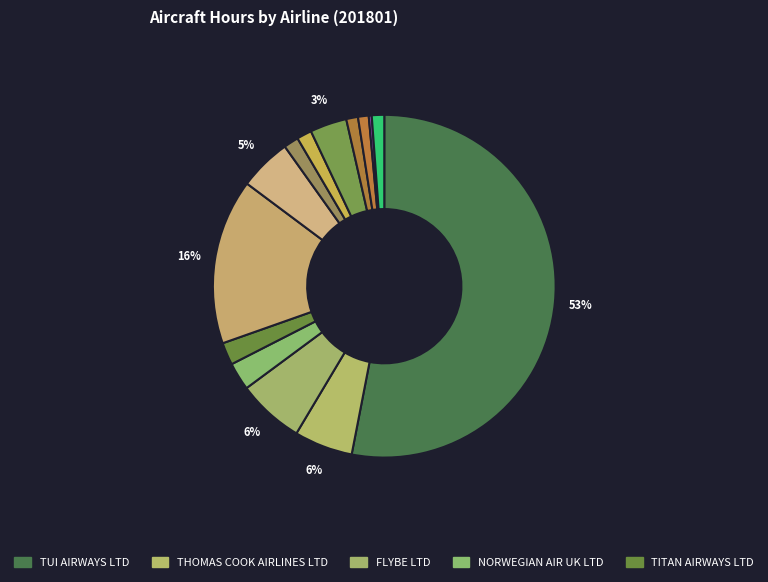

To the nearest percent, what is the difference between the largest and smallest slice percentages?

53%